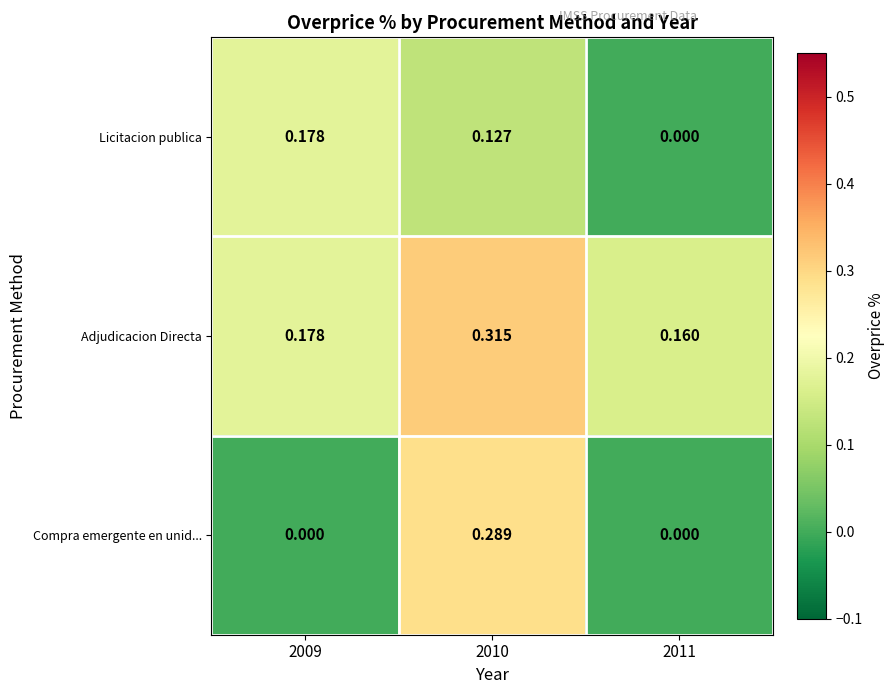

List the series in order of their peak value, highest first.

Adjudicacion Directa, Compra emergente en unid..., Licitacion publica